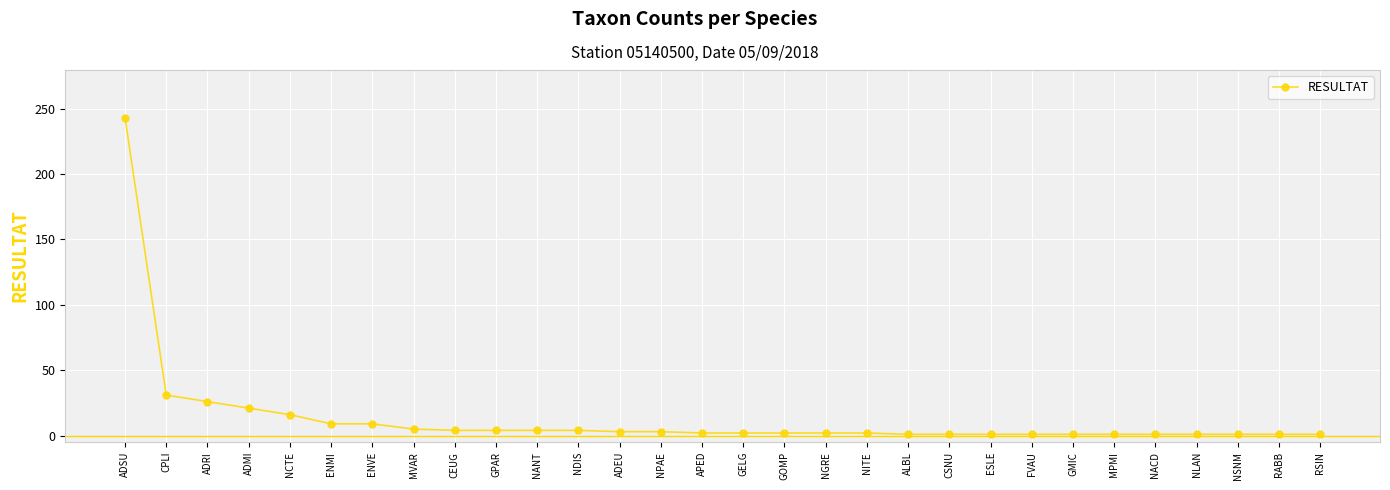

What is the label of the 22nd point from the right?

CEUG